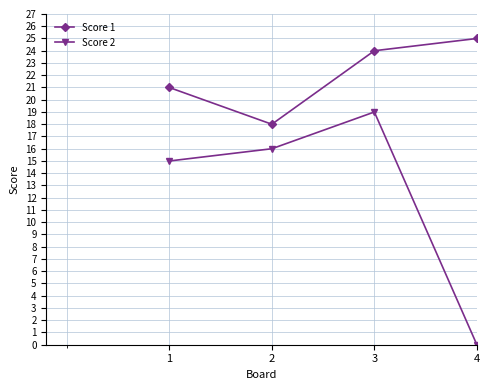

The Score 2 series shows 19 at 3. True or false?

True